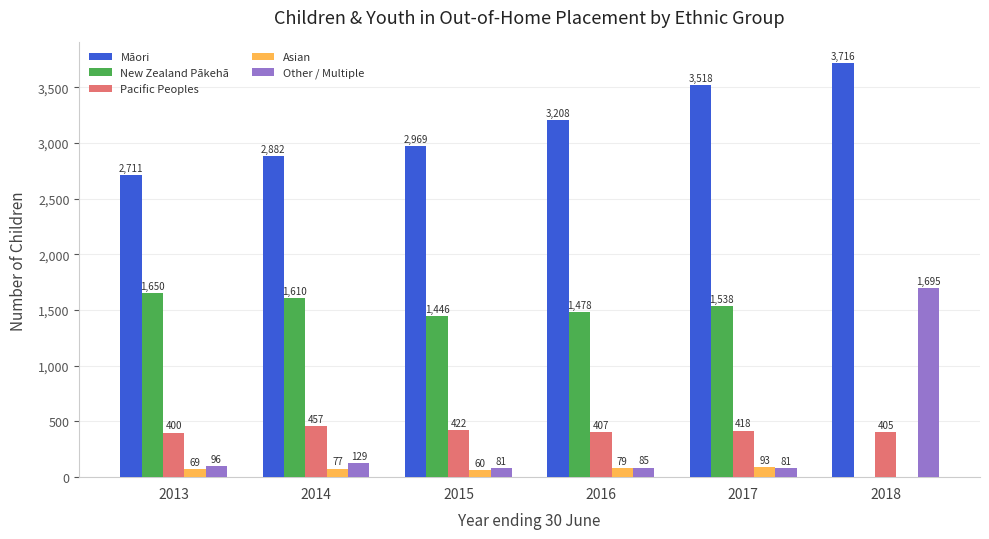

How many bars are there in total?

30